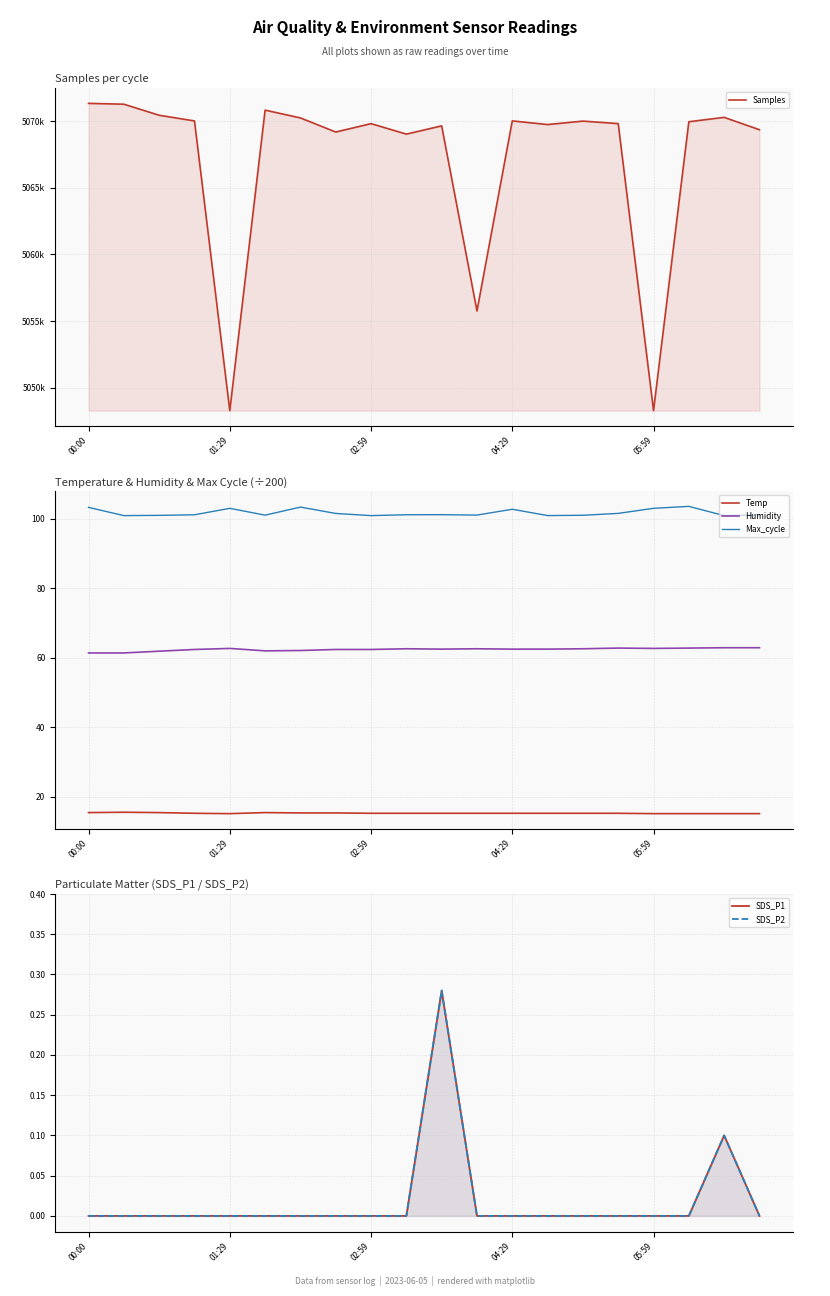

Is it true that Temp equals 15.3 at 04:29?

True